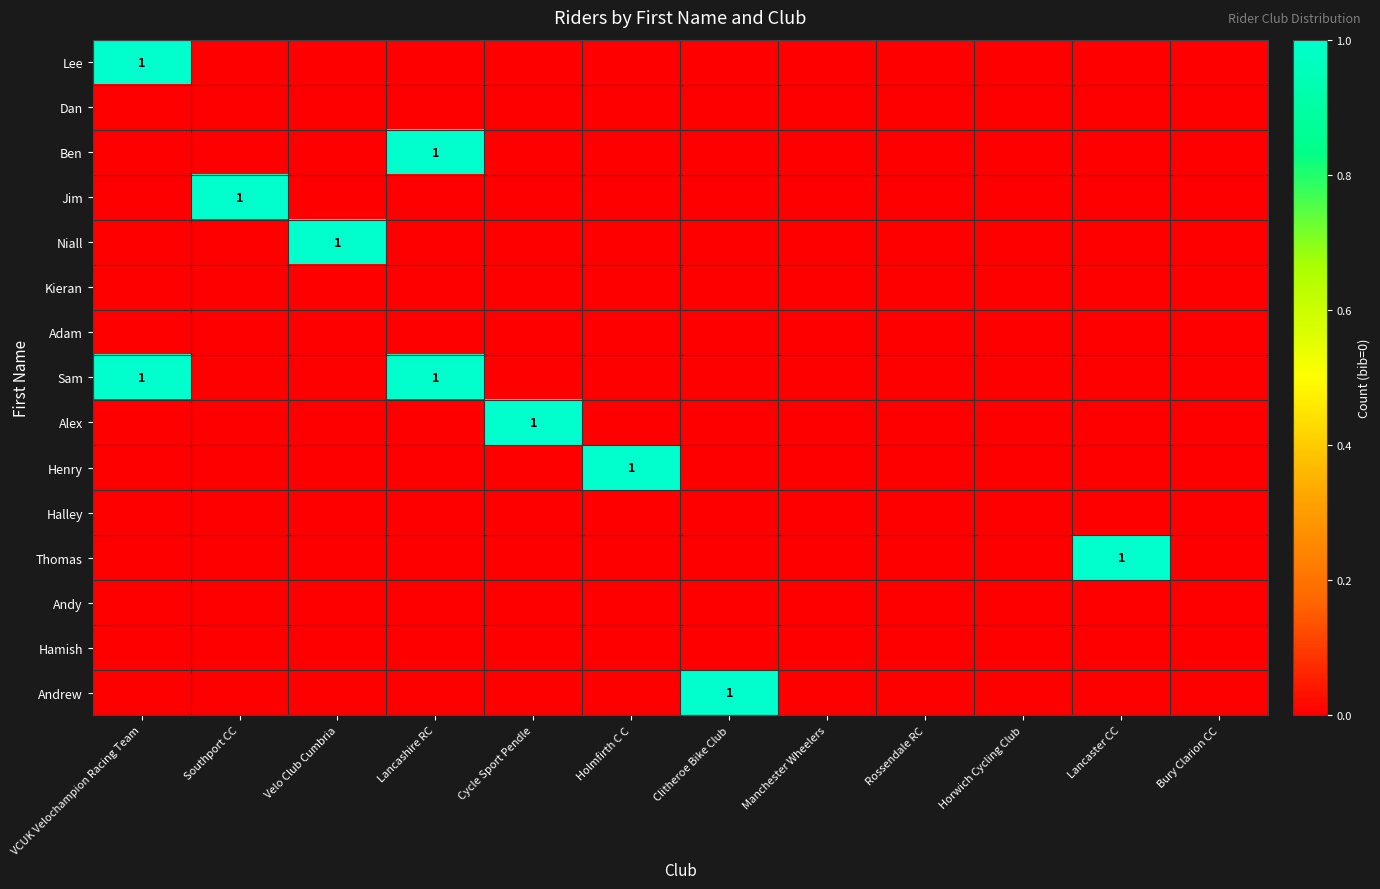

How many data points does each series have?

12